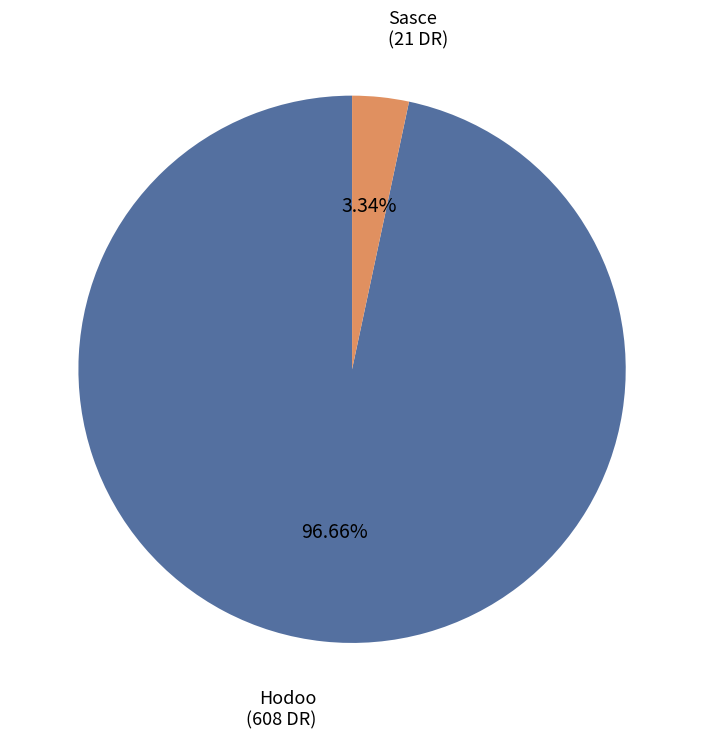

Is there a majority slice in this chart?

Yes